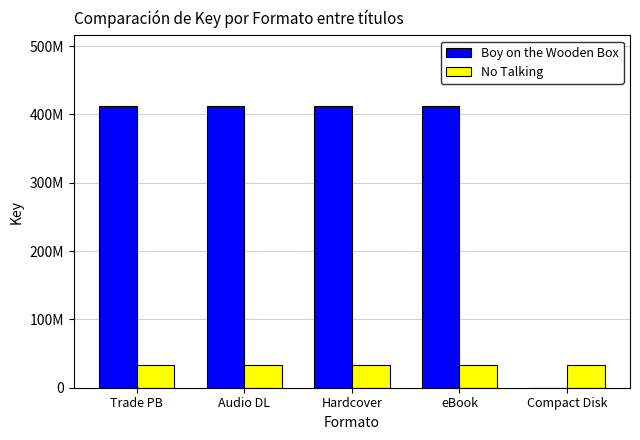

What value does the No Talking series have at Trade PB?

33633402